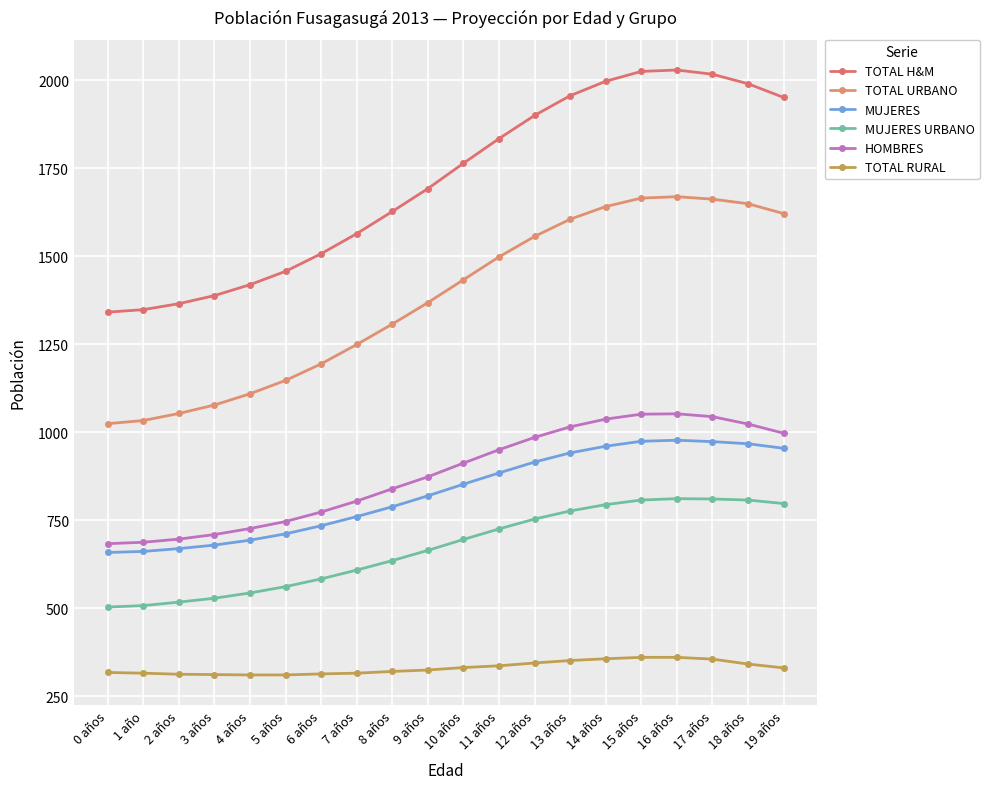

What is the smallest value displayed?

310